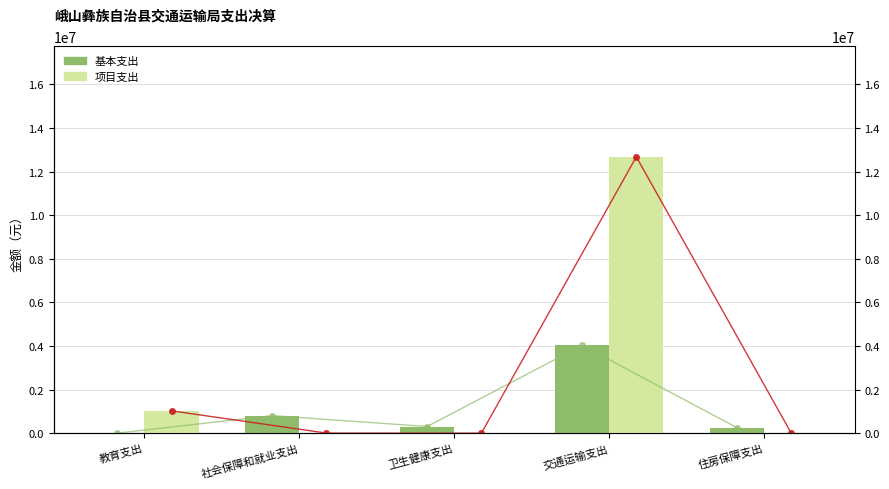

How many groups of bars are there?

5